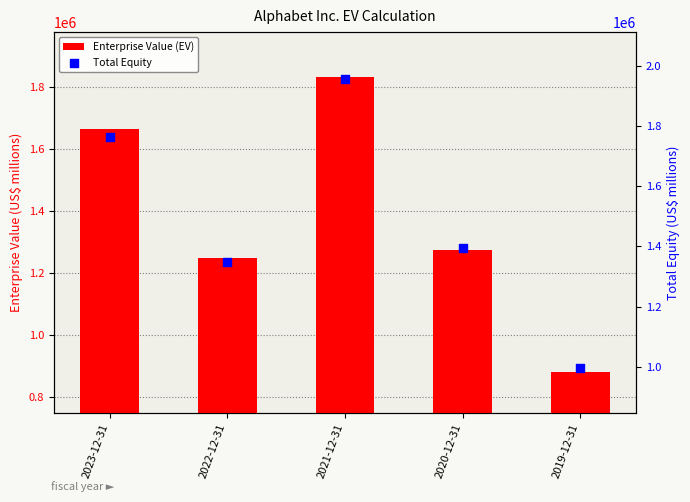

Which series has the largest Y range (max minus min)?

Total Equity